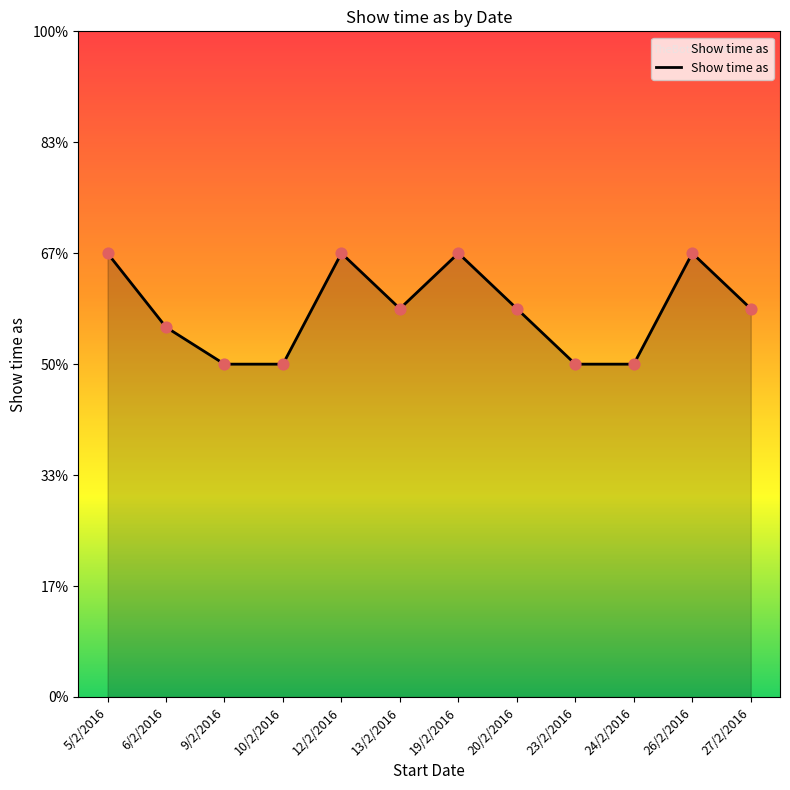

What is the ratio of the value at 13/2/2016 to the value at 23/2/2016?

1.2